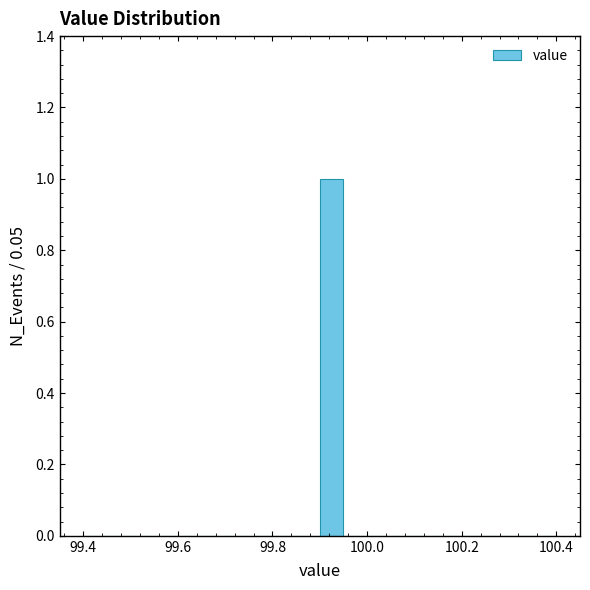

Read against the x-axis, roughly where is the centre of the tallest bar?

99.92